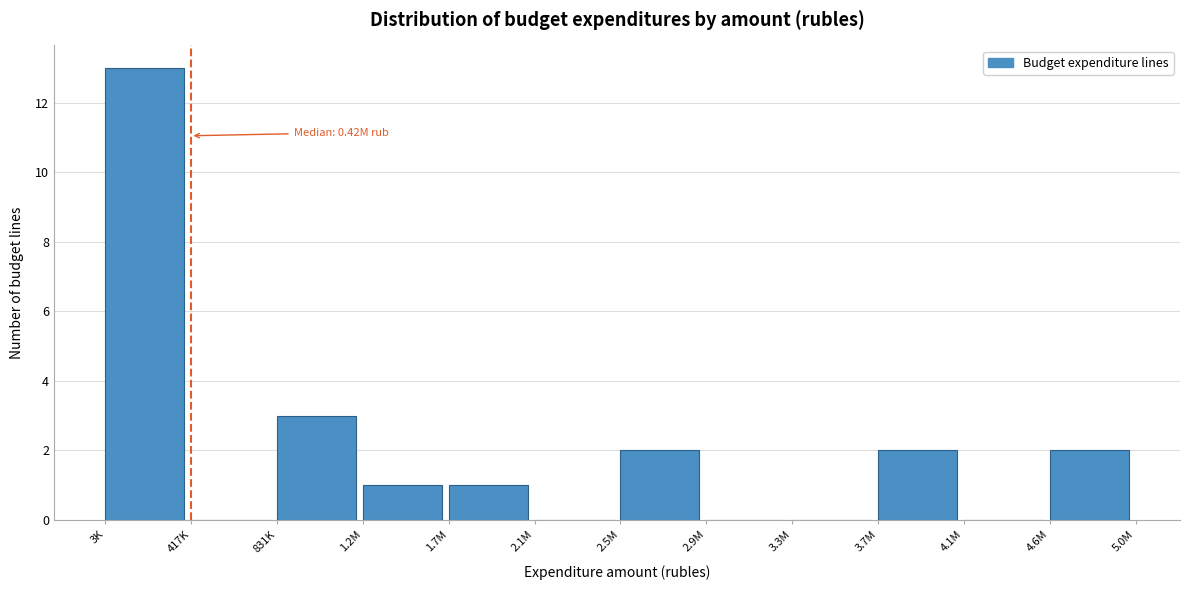

Reading left to right, transcribe all the data shown in this chart.

3K=13	417K=0	831K=3	1.2M=1	1.7M=1	2.1M=0	2.5M=2	2.9M=0	3.3M=0	3.7M=2	4.1M=0	4.6M=2